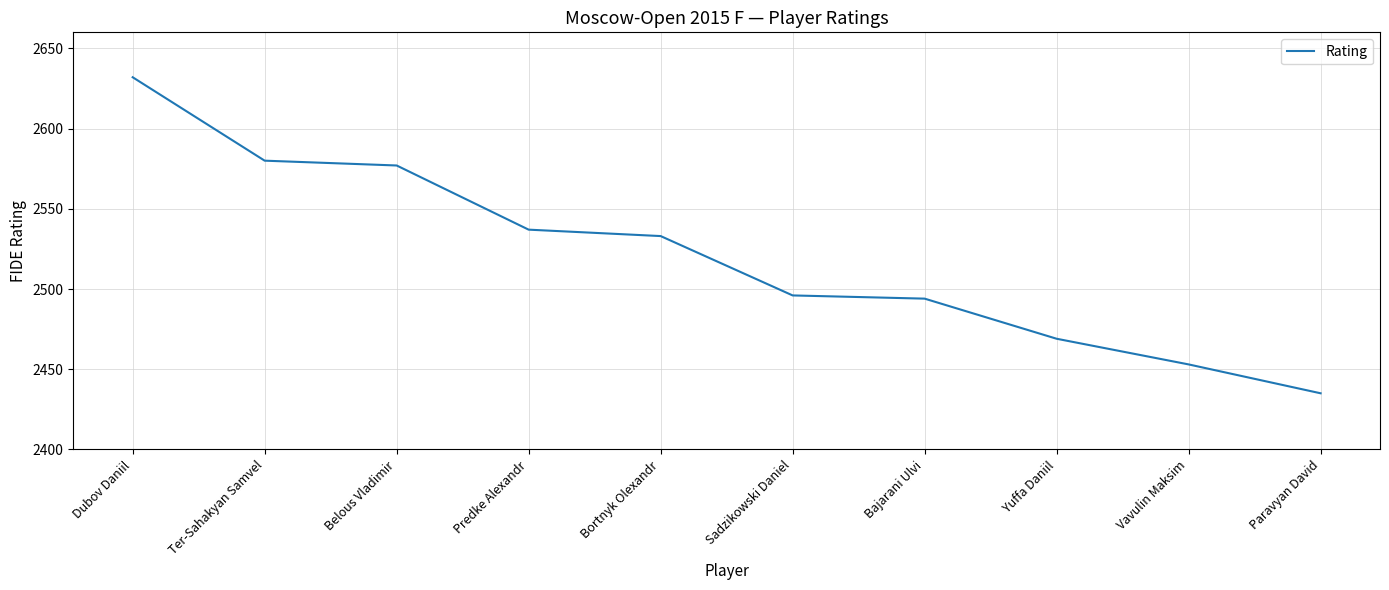

What is the sum of the values at Dubov Daniil and Sadzikowski Daniel?

5128